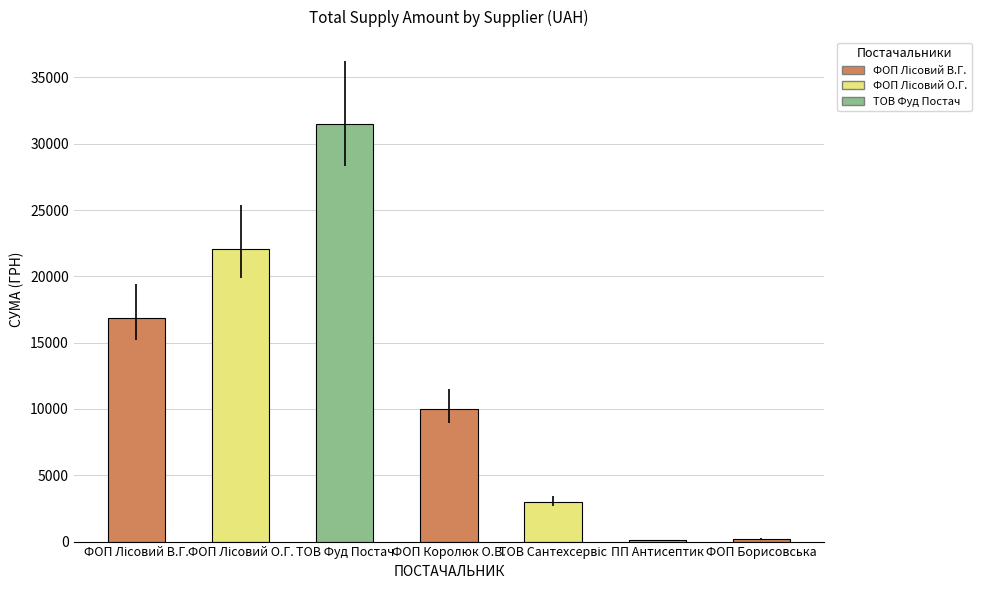

What is the value of the 6th bar from the left?

135.0